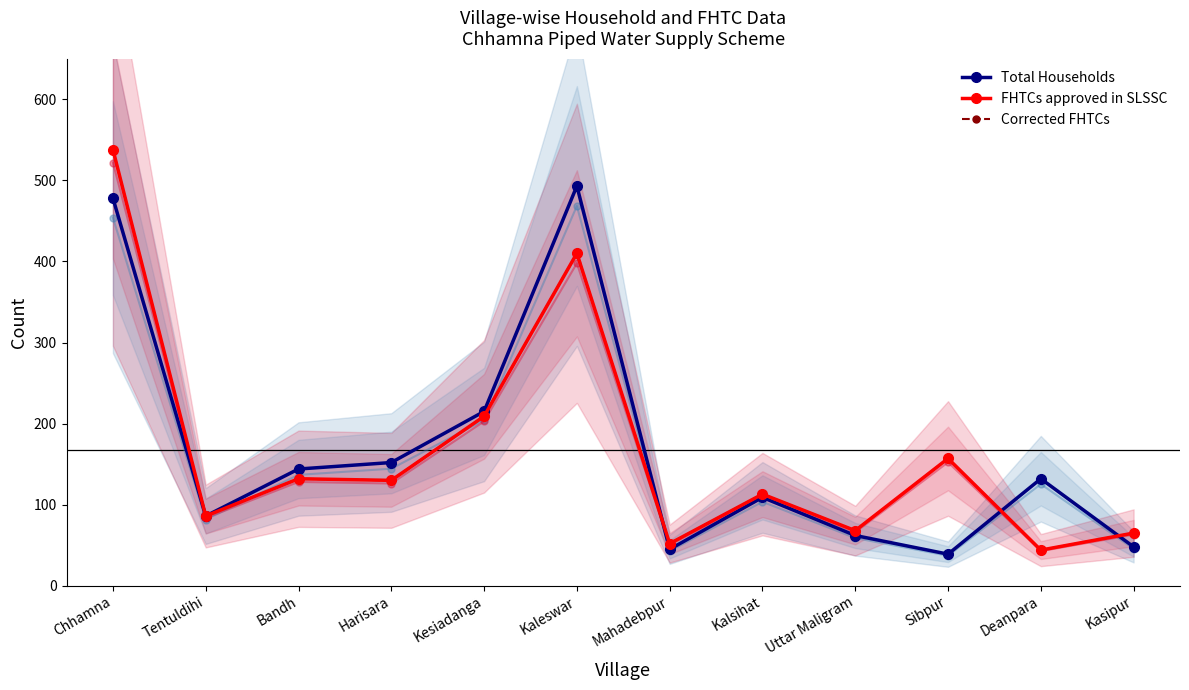

What are all the series names shown in the legend?

Total Households, FHTCs approved in SLSSC, Corrected FHTCs